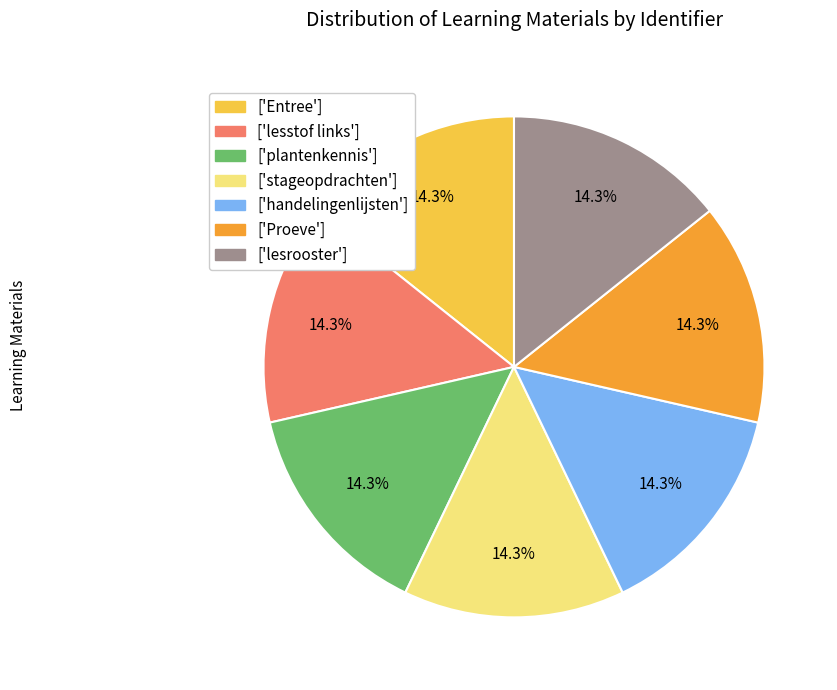

To the nearest percent, what is the average slice percentage?

14%